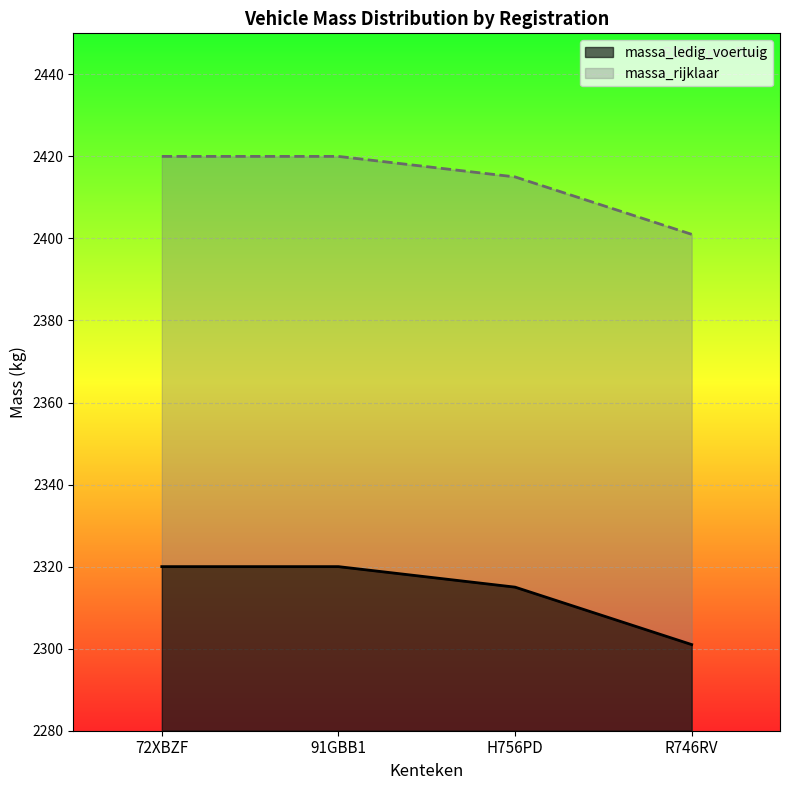

What position from the left is 91GBB1?

2